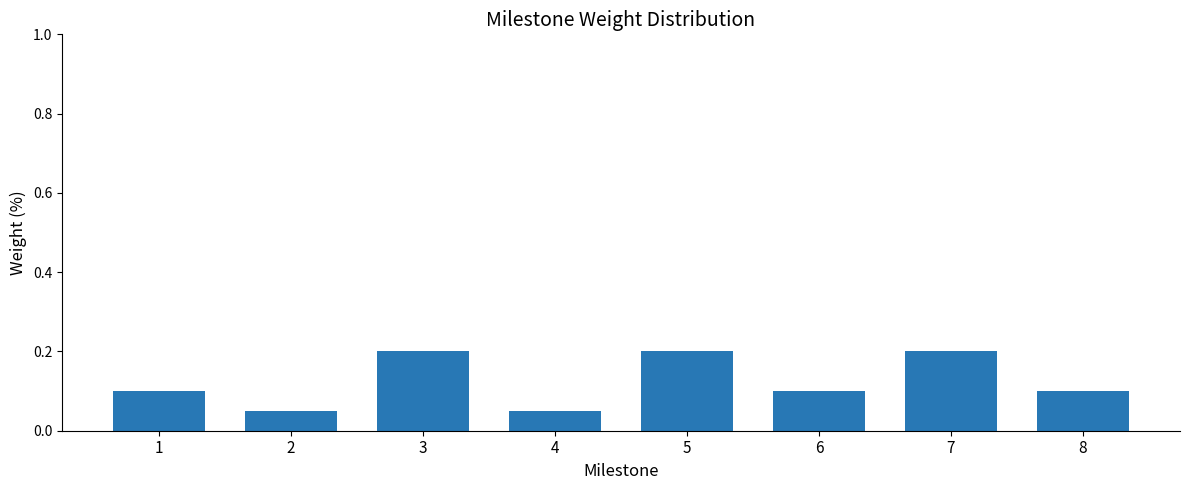

What is the maximum value shown in the chart?

0.2